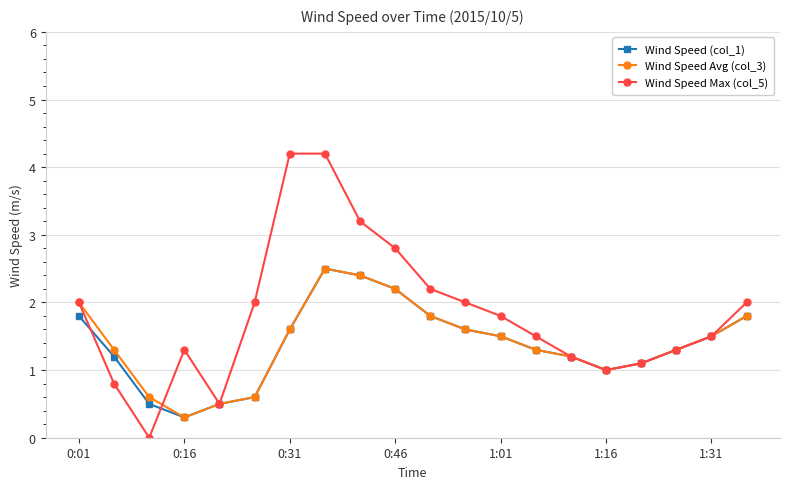

What is the value of the Wind Speed Max (col_5) point at the 6th from the left?

2.0